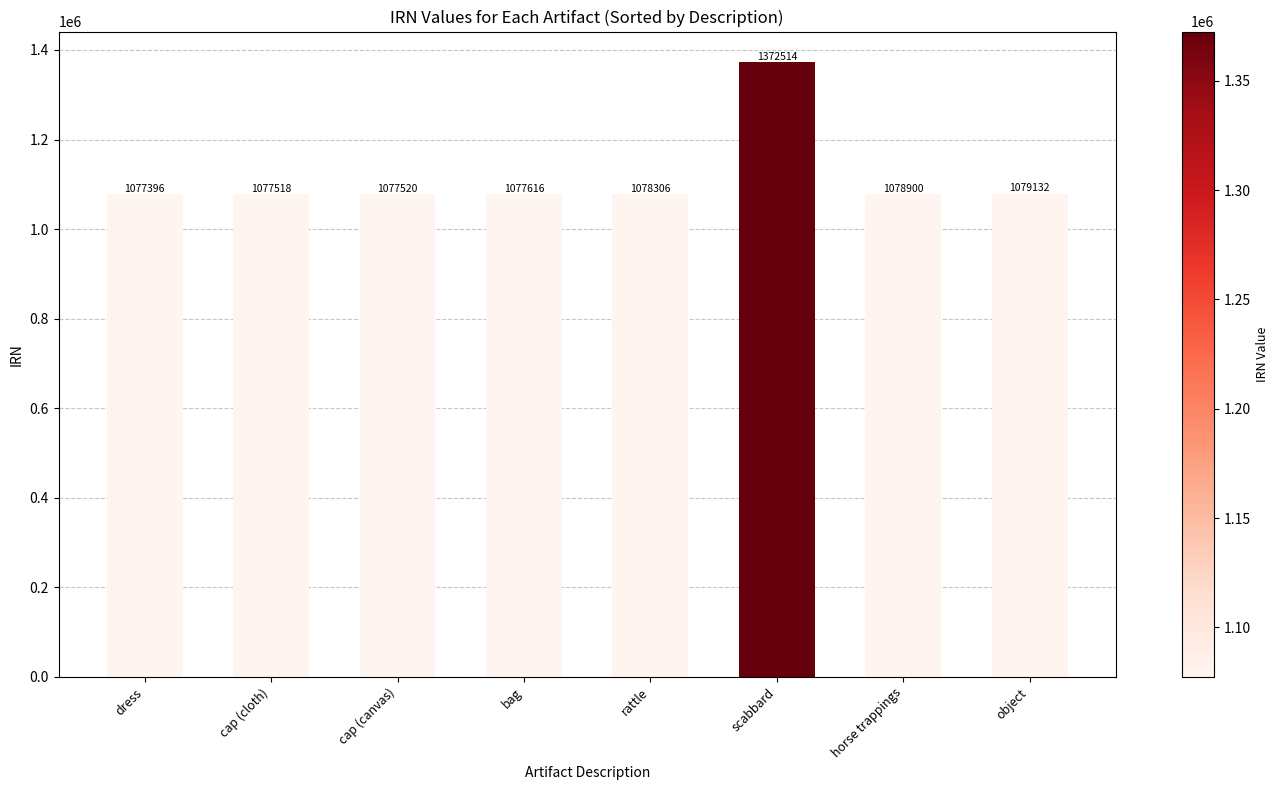

What is the sum of all values?

8918902